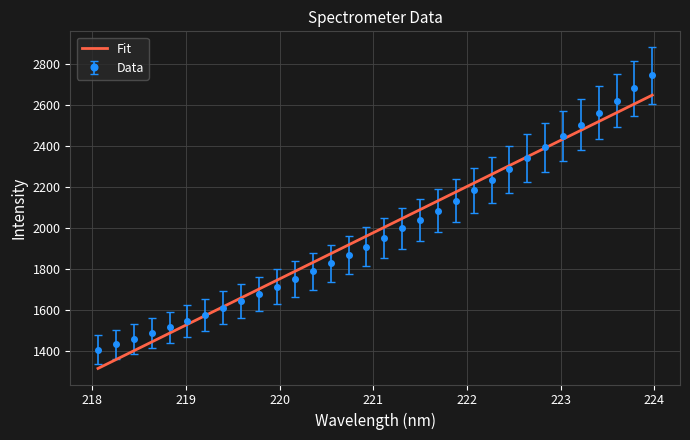

What is the smallest value displayed?

1313.3